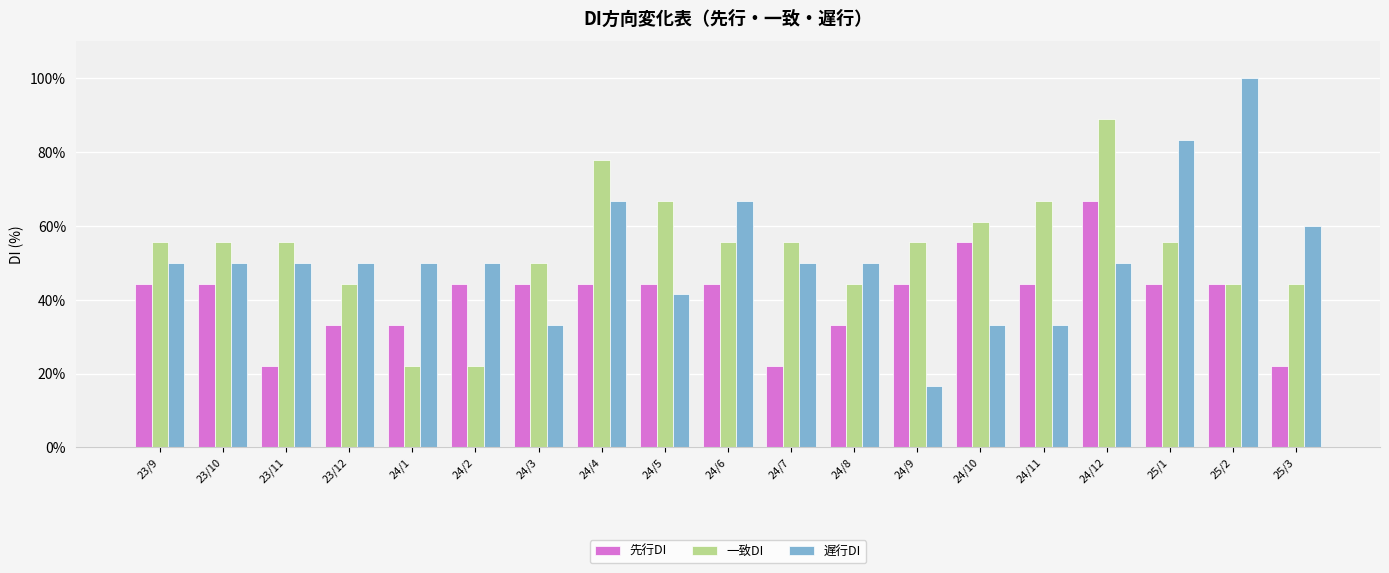

Reading left to right, what are all the values shown in this chart?

先行DI: 23/9=44.4	23/10=44.4	23/11=22.2	23/12=33.3	24/1=33.3	24/2=44.4	24/3=44.4	24/4=44.4	24/5=44.4	24/6=44.4	24/7=22.2	24/8=33.3	24/9=44.4	24/10=55.6	24/11=44.4	24/12=66.7	25/1=44.4	25/2=44.4	25/3=22.2
一致DI: 23/9=55.6	23/10=55.6	23/11=55.6	23/12=44.4	24/1=22.2	24/2=22.2	24/3=50.0	24/4=77.8	24/5=66.7	24/6=55.6	24/7=55.6	24/8=44.4	24/9=55.6	24/10=61.1	24/11=66.7	24/12=88.9	25/1=55.6	25/2=44.4	25/3=44.4
遅行DI: 23/9=50.0	23/10=50.0	23/11=50.0	23/12=50.0	24/1=50.0	24/2=50.0	24/3=33.3	24/4=66.7	24/5=41.7	24/6=66.7	24/7=50.0	24/8=50.0	24/9=16.7	24/10=33.3	24/11=33.3	24/12=50.0	25/1=83.3	25/2=100.0	25/3=60.0